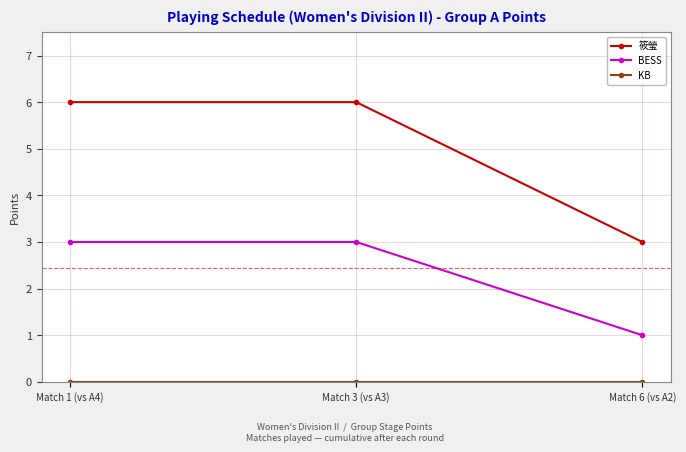

The value of 筱瑩 at Match 1 (vs A4) is 2. True or false?

False